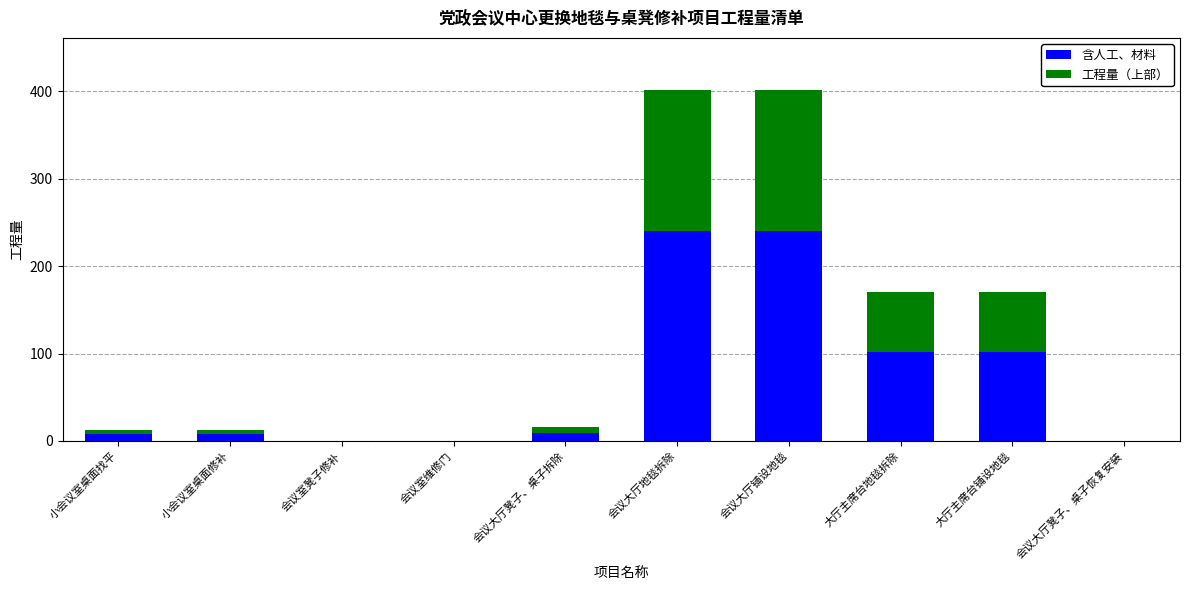

What is the sum of all 含人工、材料 values?

710.5